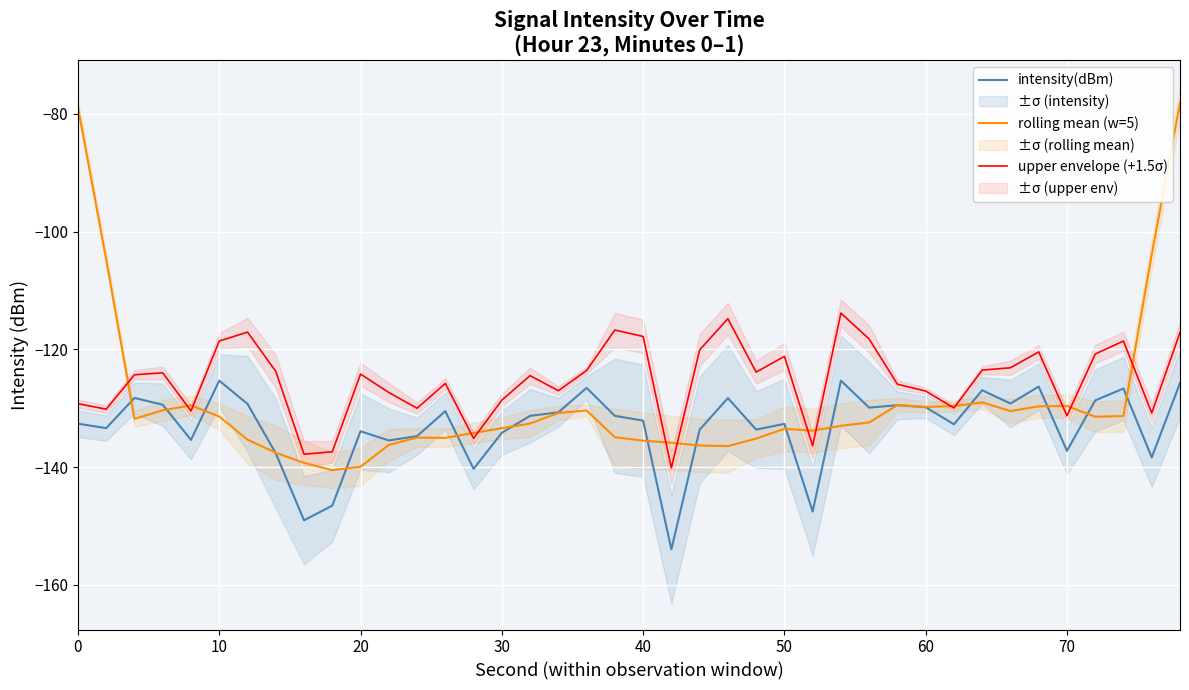

What is the highest value of the rolling mean (w=5) series?

-78.1